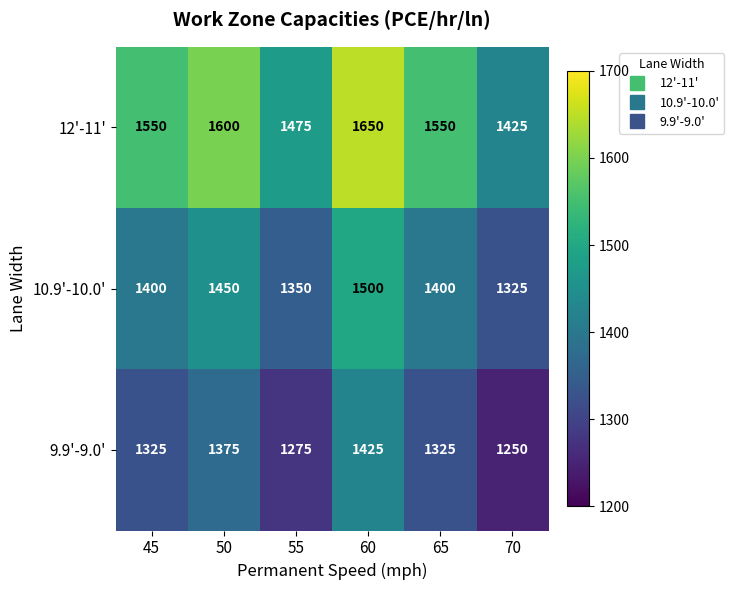

List the series in order of their peak value, lowest first.

9.9'-9.0', 10.9'-10.0', 12'-11'